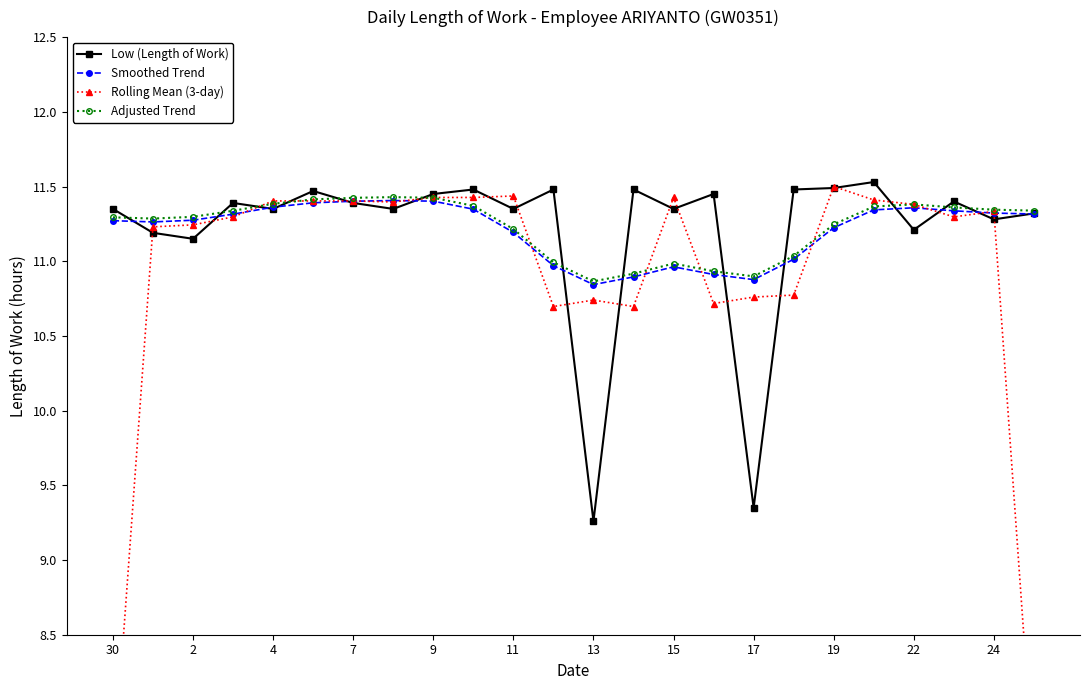

True or false: Adjusted Trend has more than 0 points higher than both neighbors.

True